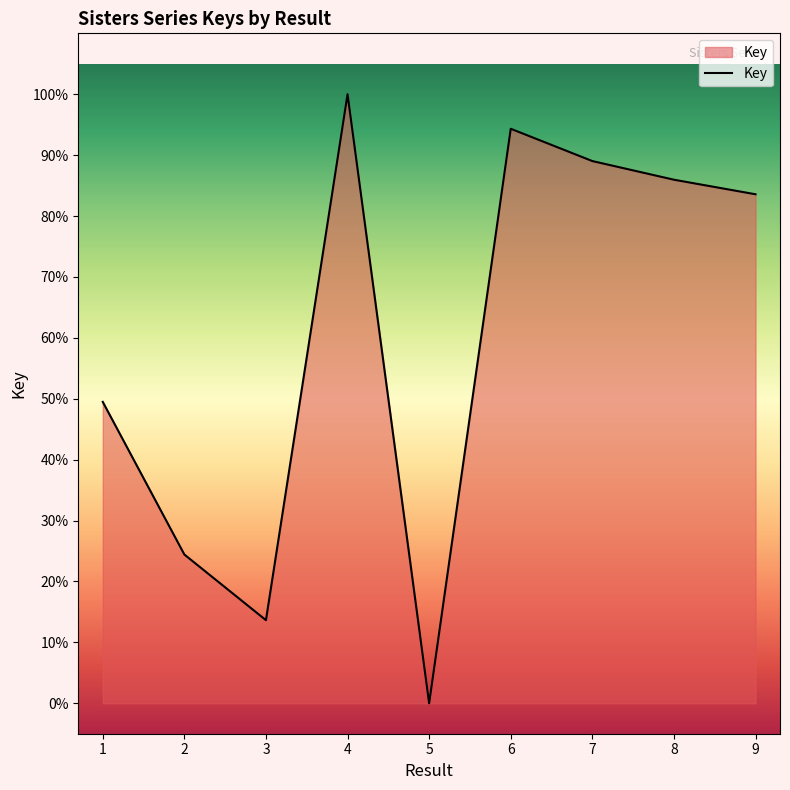

Between 5 and 1, which is larger?

1